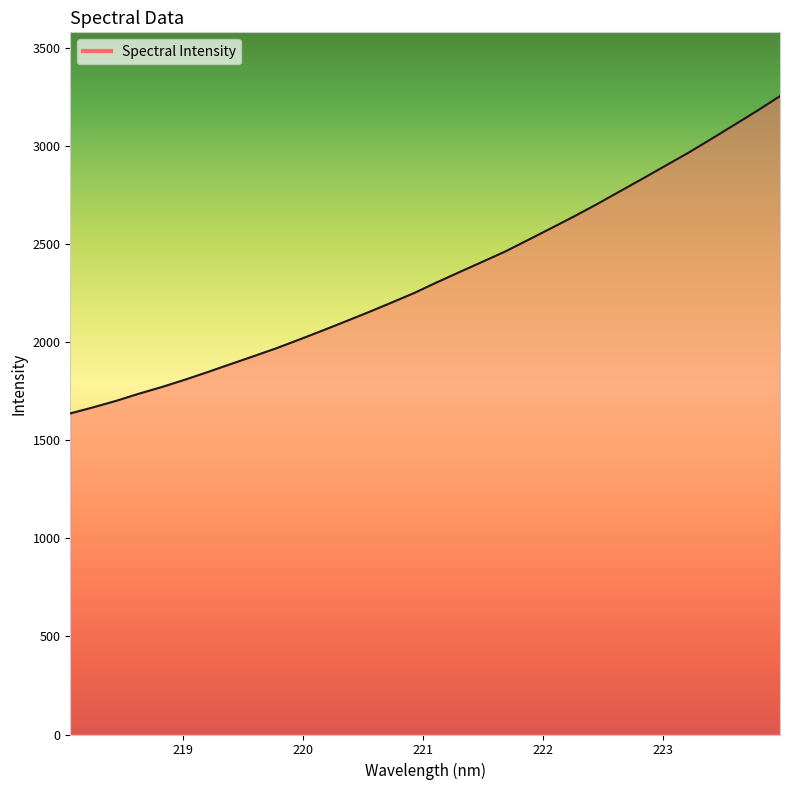

Does the chart have visible grid lines?

No